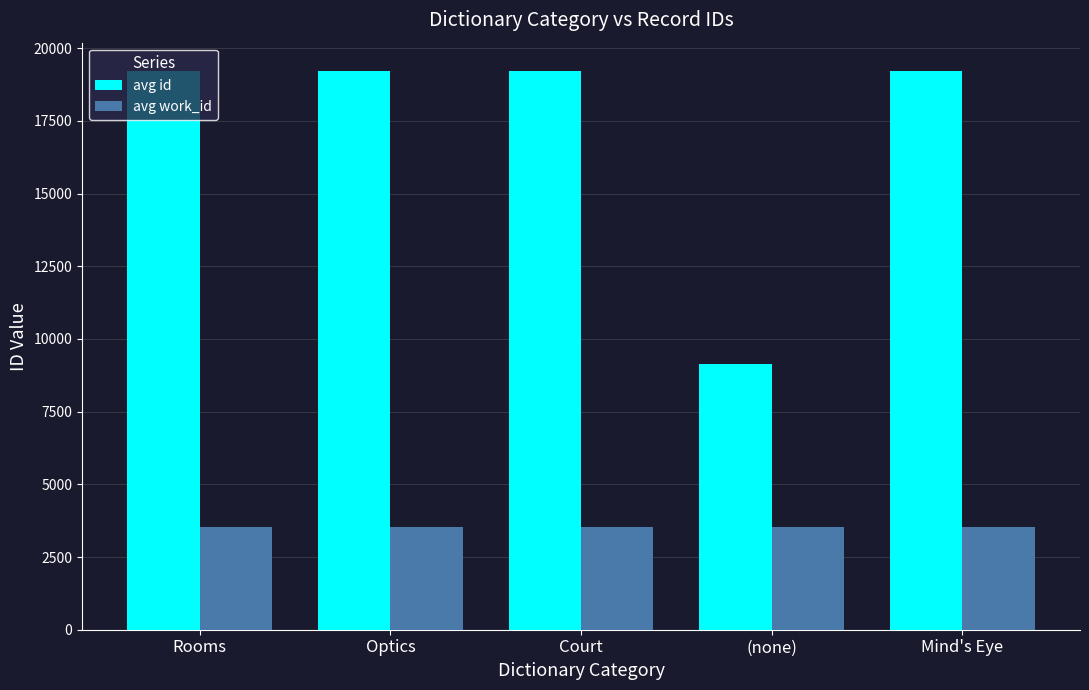

The value of avg id at Mind's Eye is 9013.5. True or false?

False